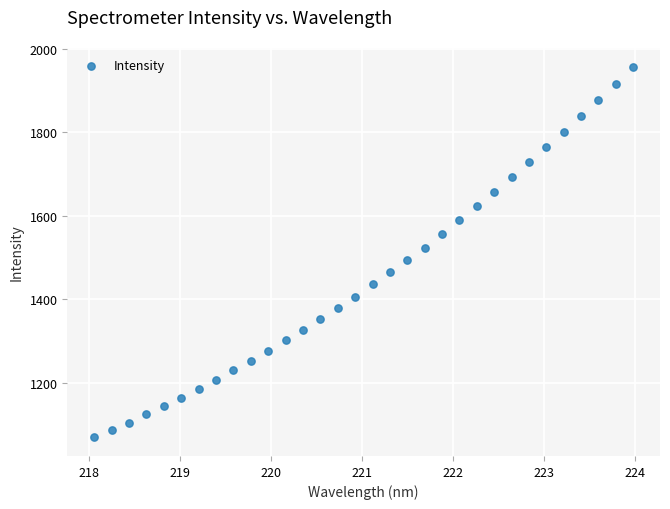

What is the range of Y values (max minus min)?

888.1